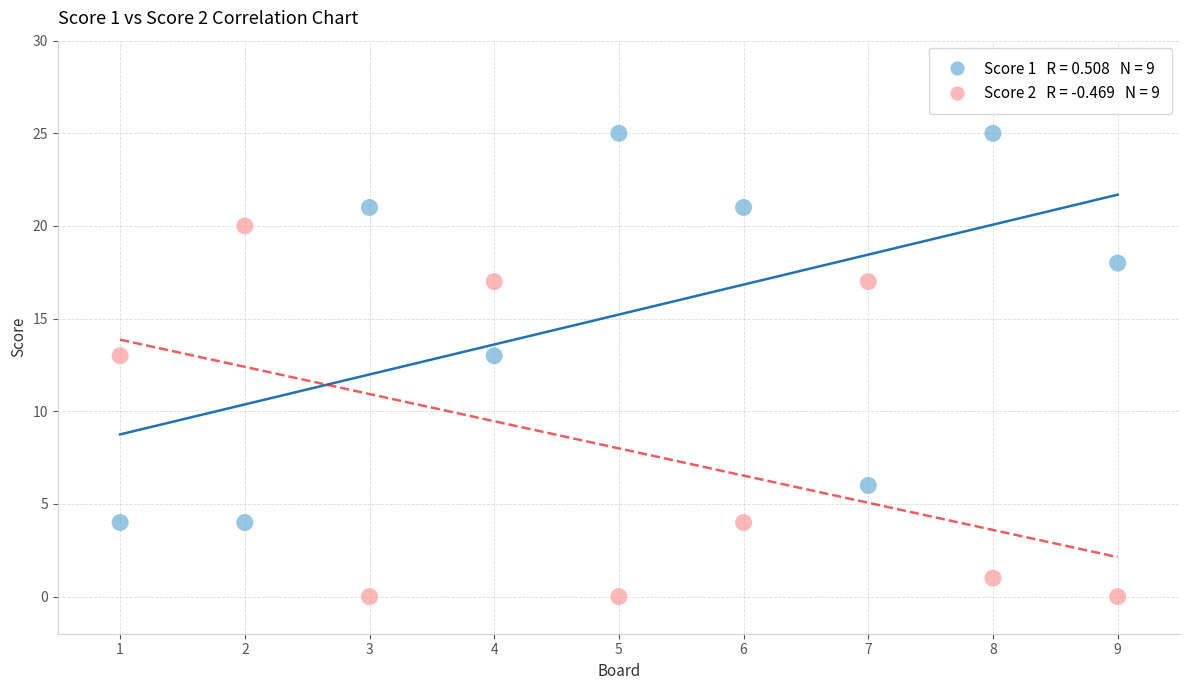

Across all data points, what is the range of X values (max minus min)?

8